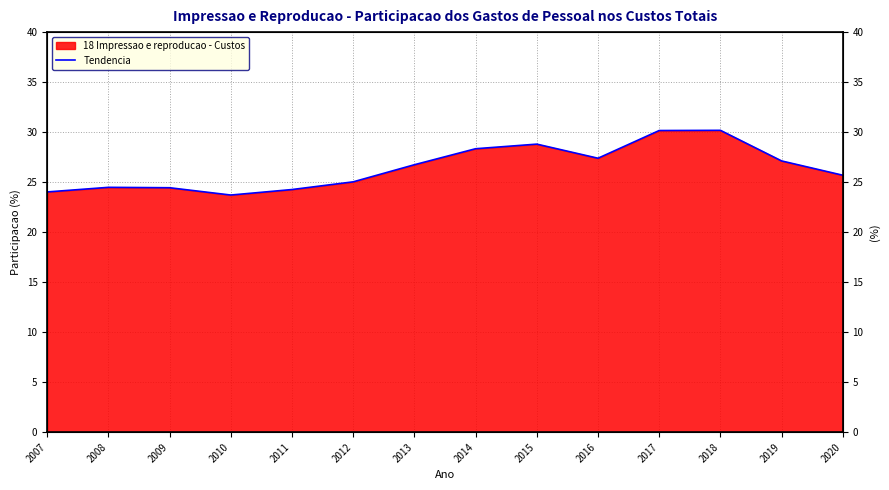

Approximately how many times larger is the value at 2011 compared to 2008?

1.0